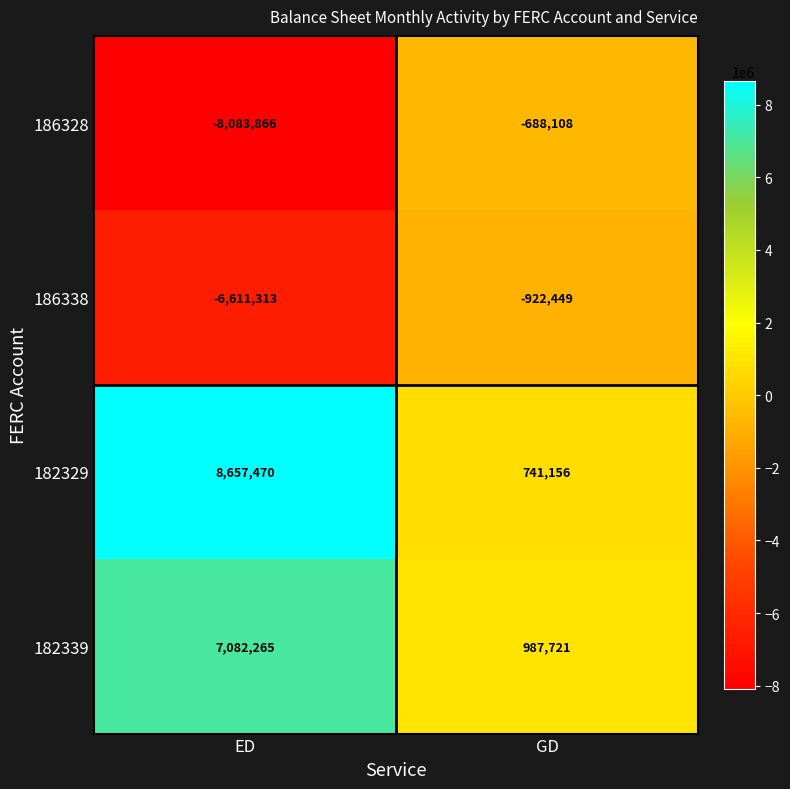

The 182329 series shows 276404 at GD. True or false?

False